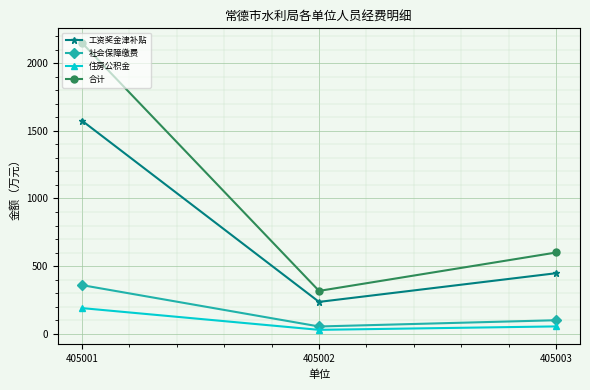

Does the chart have visible grid lines?

Yes